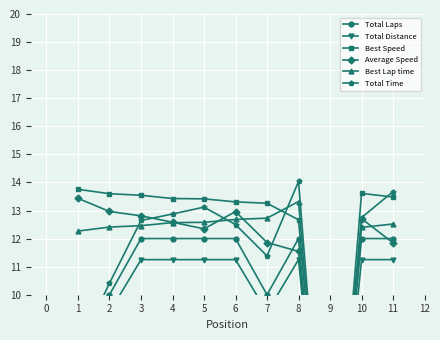

In Total Time, how many points are higher than both neighbors (excluding endpoints)?

2